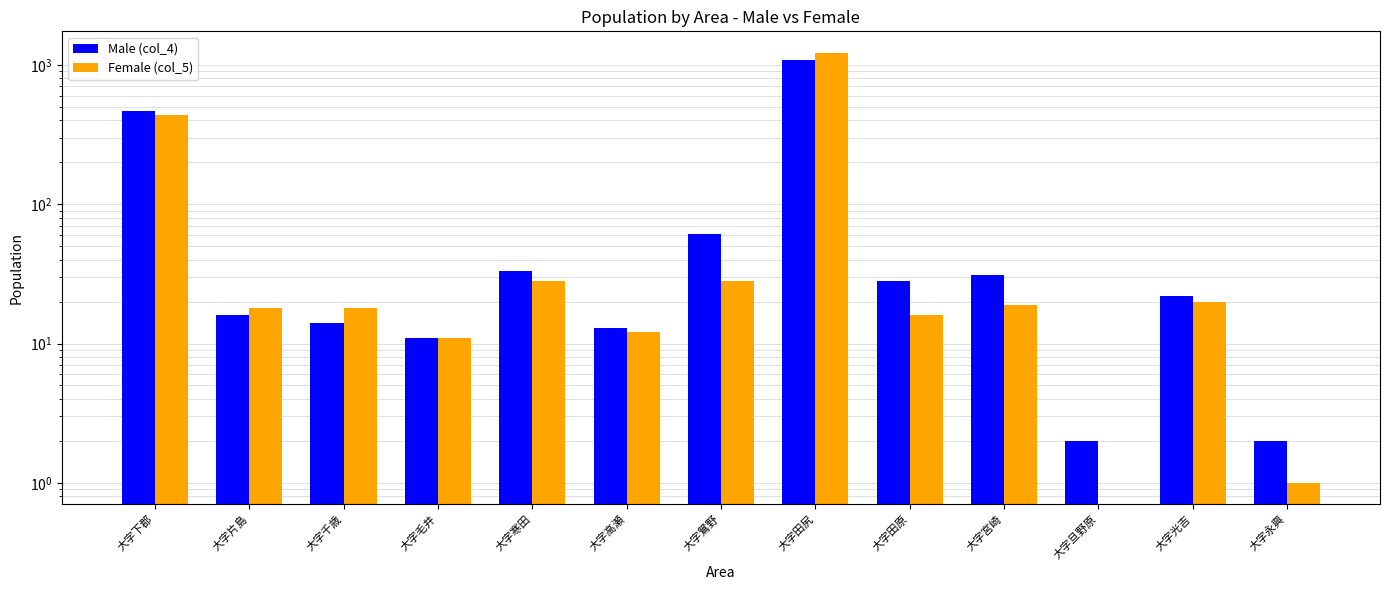

At which label does Female (col_5) reach its peak?

大字田尻